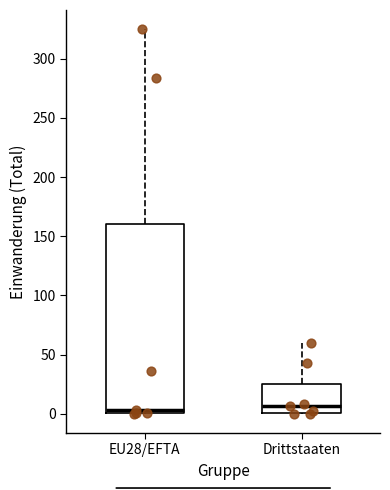

Reading left to right, transcribe this box plot: for each box, give where its median line is, the range the box spans, and where its two whiskers end, as read against the y-axis. The values are not printed on the chart, so give them approximately, as read against the axis.

EU28/EFTA: median 5, box 0 to 160, whiskers 0 to 325
Drittstaaten: median 5, box 0 to 25, whiskers 0 to 60